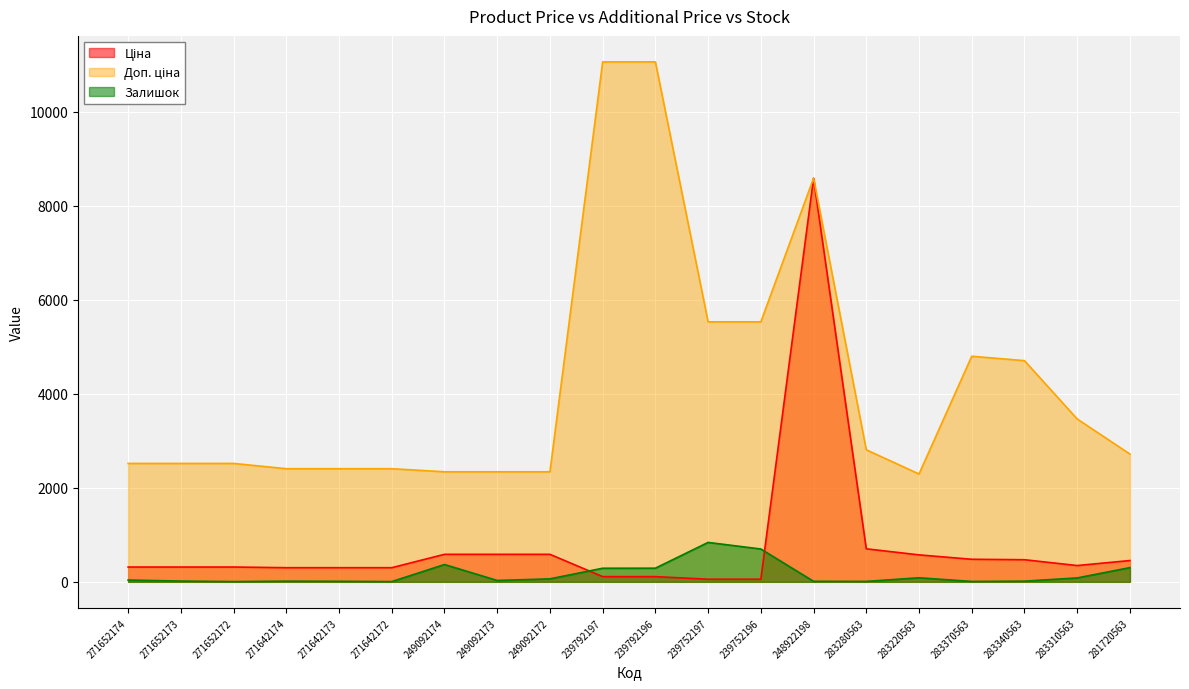

At how many categories does at least one series exceed 4202?

7